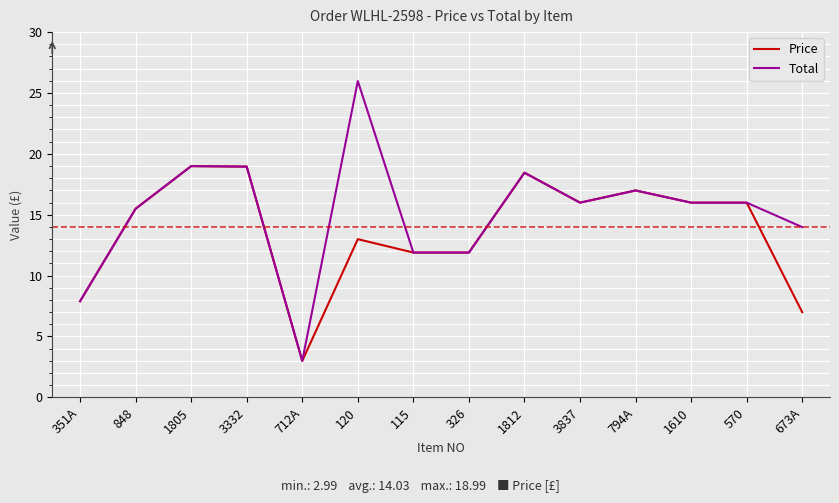

What is the difference between the maximum and second lowest values in the Total series?

18.1